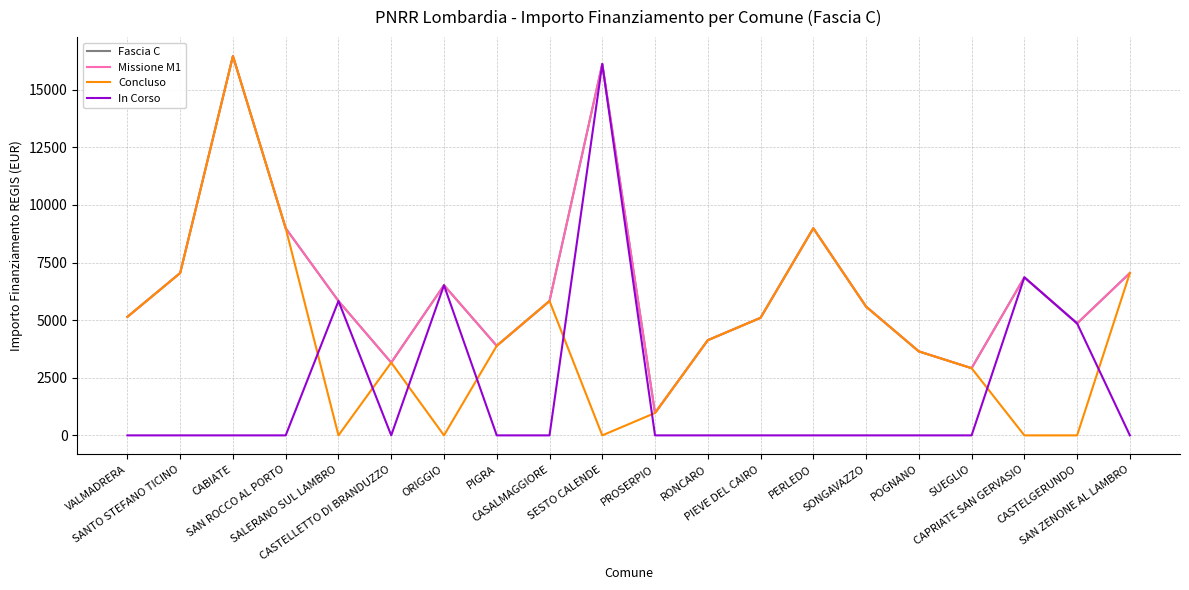

True or false: Missione M1 has more than 2 points higher than both neighbors.

True